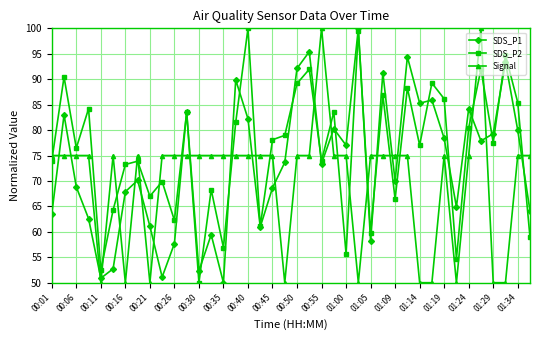

Which series has the largest total across all categories?

SDS_P2